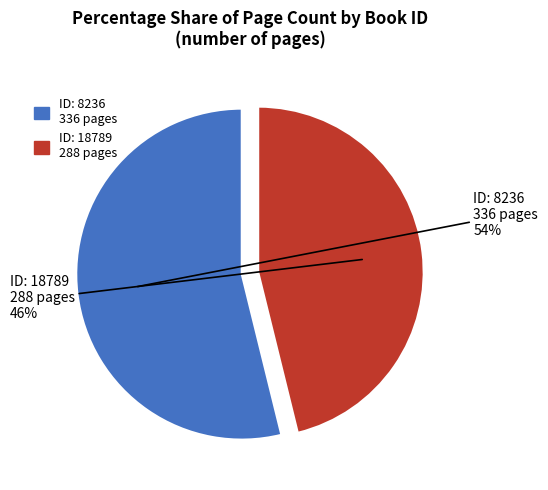

Is there a majority slice in this chart?

Yes